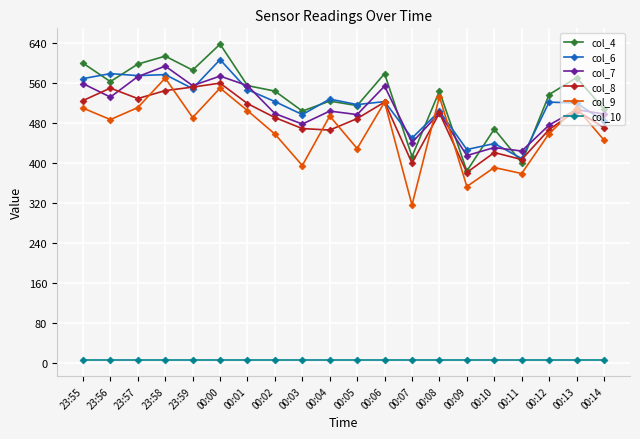

Does the chart have visible grid lines?

Yes